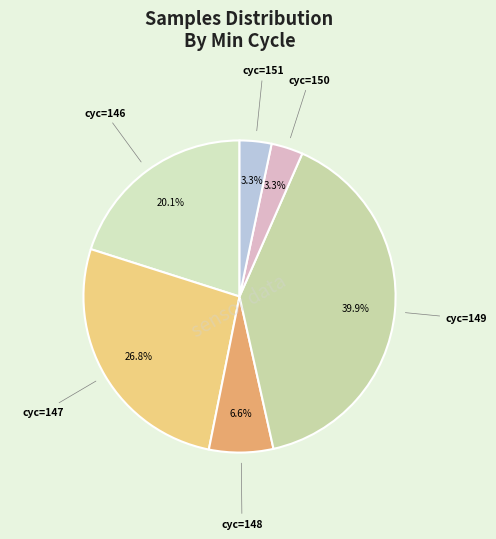

Does cyc=151 account for over 50% of the chart?

No